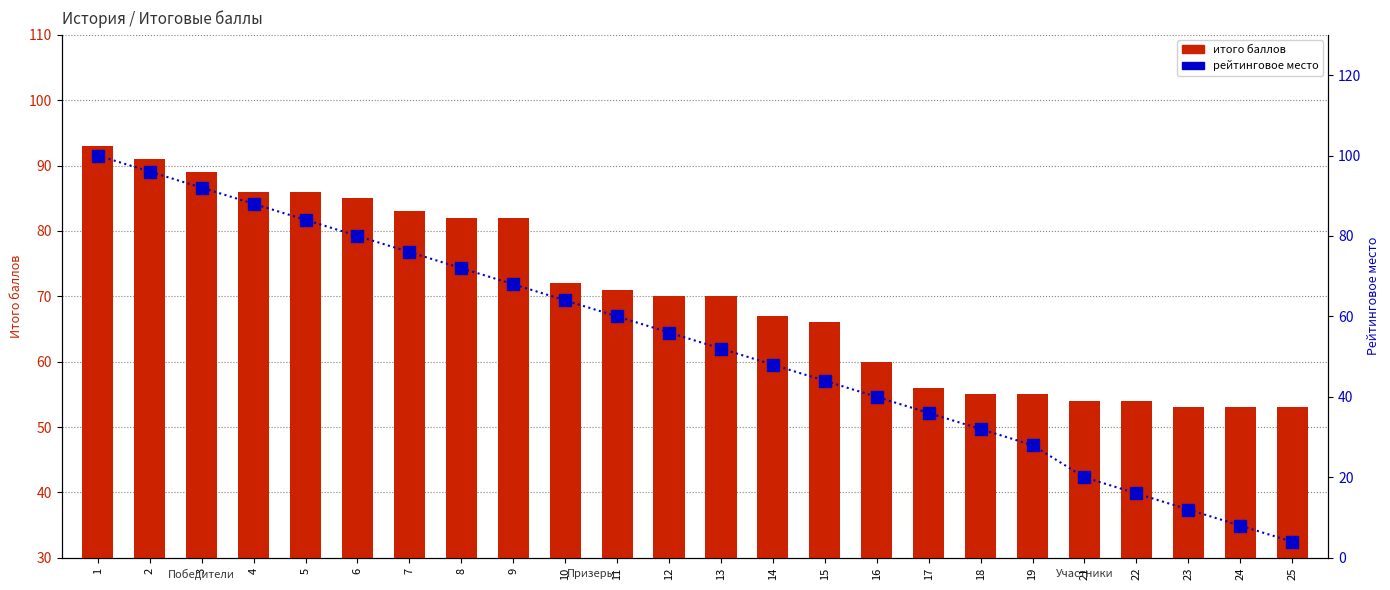

Rank the series by their average value, from lowest to highest.

рейтинговое место (норм.), итого баллов